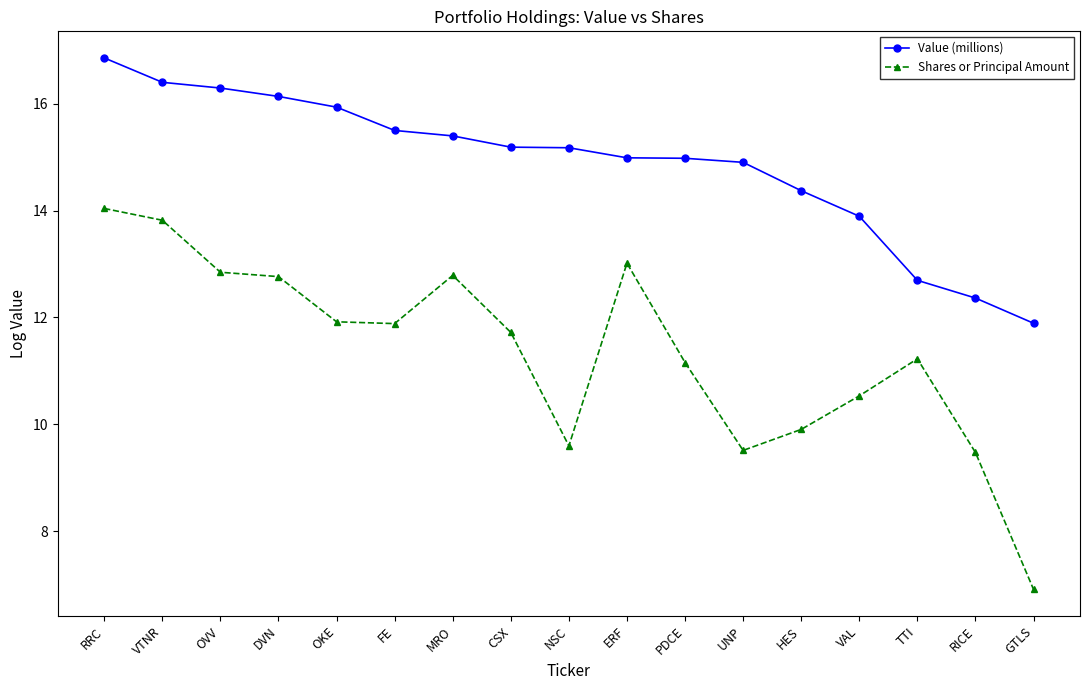

Is the value of Shares or Principal Amount at UNP greater than the value of Value (millions) at MRO?

No